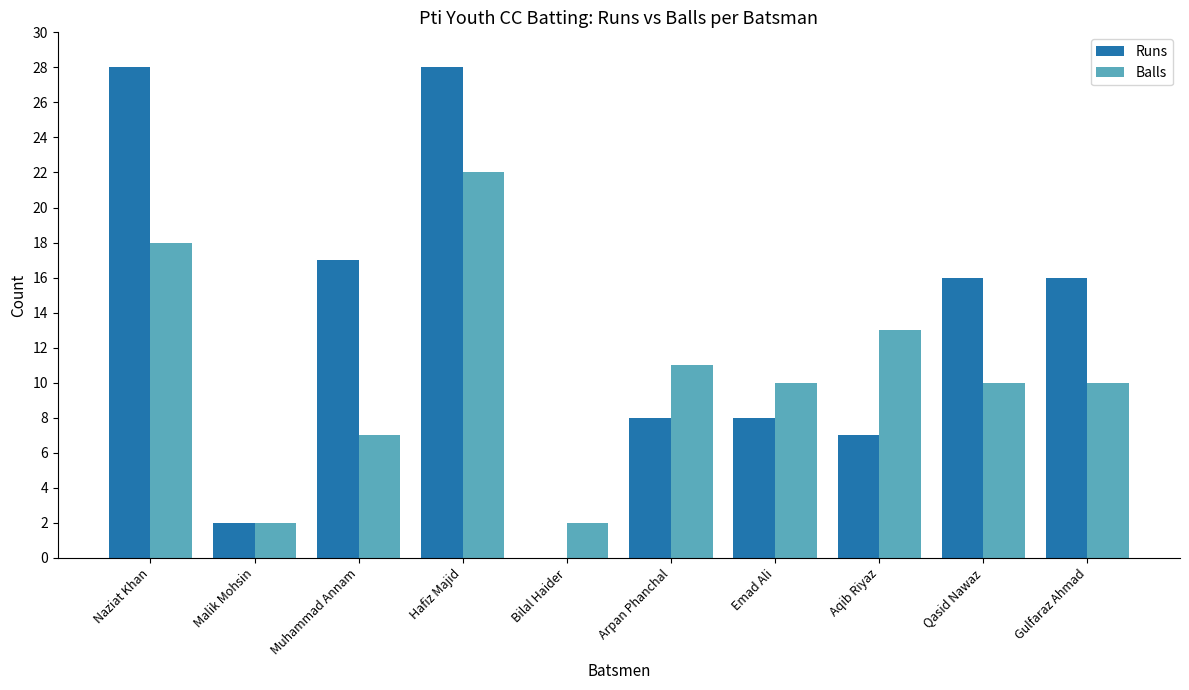

What is the sum of the Balls values at Arpan Phanchal and Muhammad Annam?

18